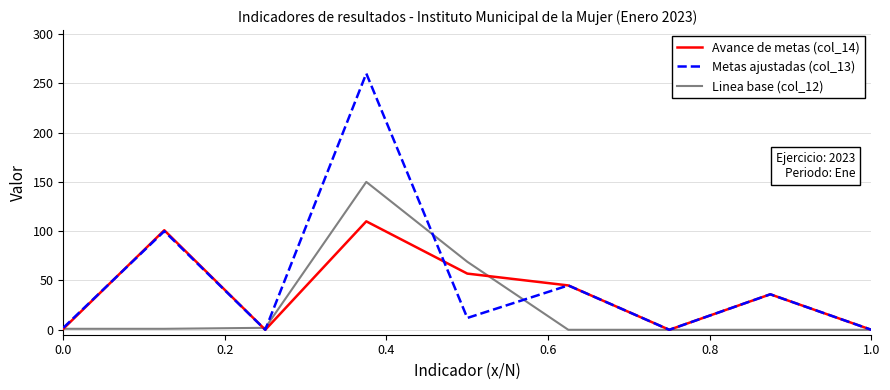

Which series has the widest spread of values?

Metas ajustadas (col_13)